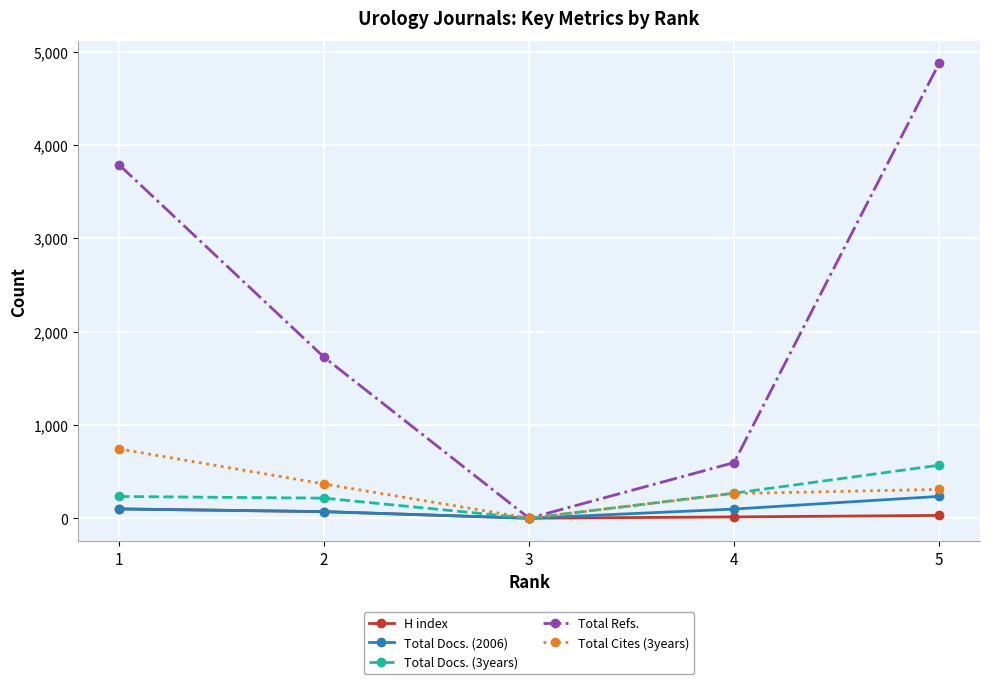

Read the H index value at 4.

14